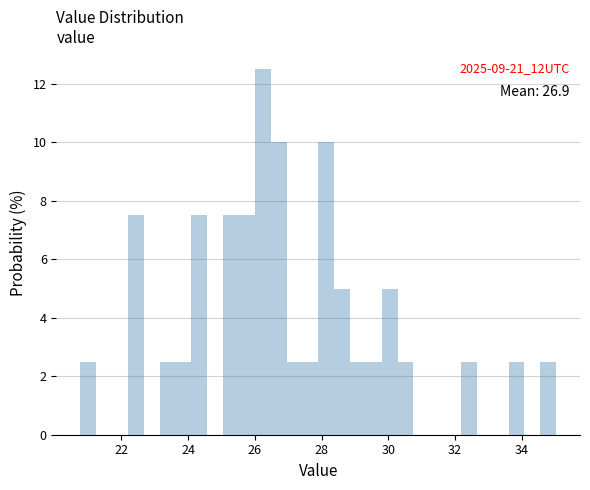

Read against the x-axis, roughly where is the centre of the tallest bar?

26.2